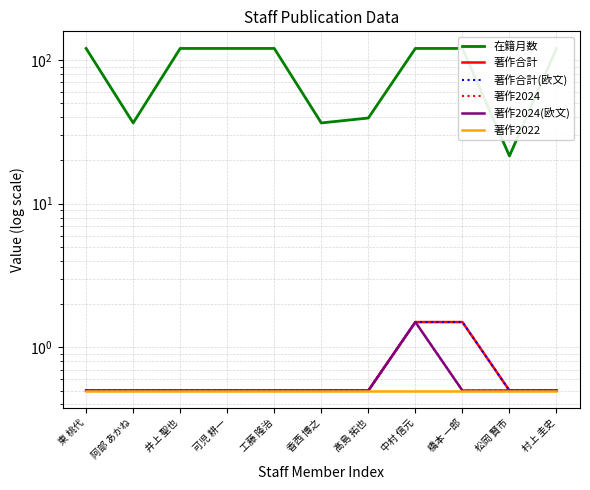

Between 東 桃代 and 村上 圭史, which series saw the biggest shift?

在籍月数